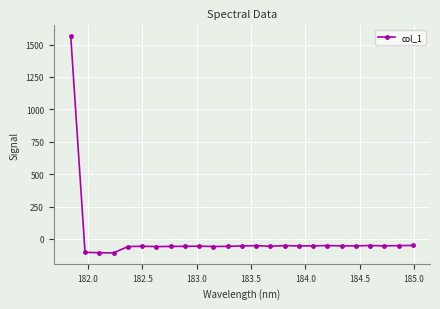

How many data points does each series have?

25